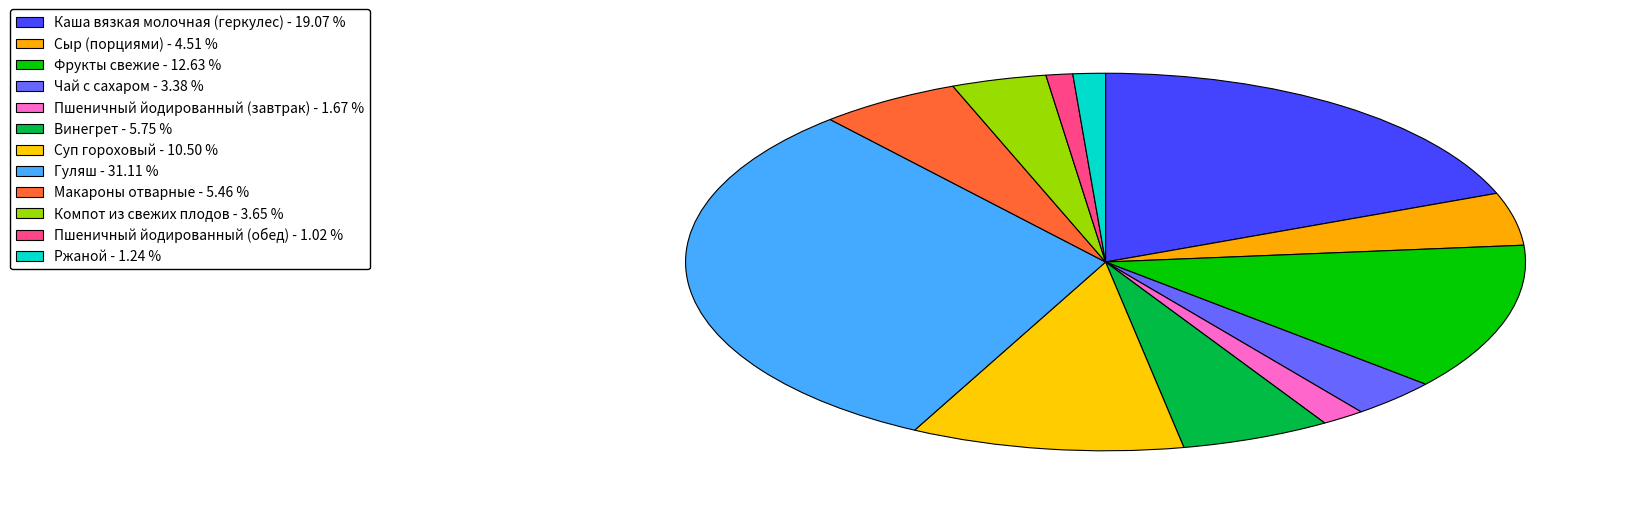

What is the change in value from Суп гороховый to Гуляш?

+28.2